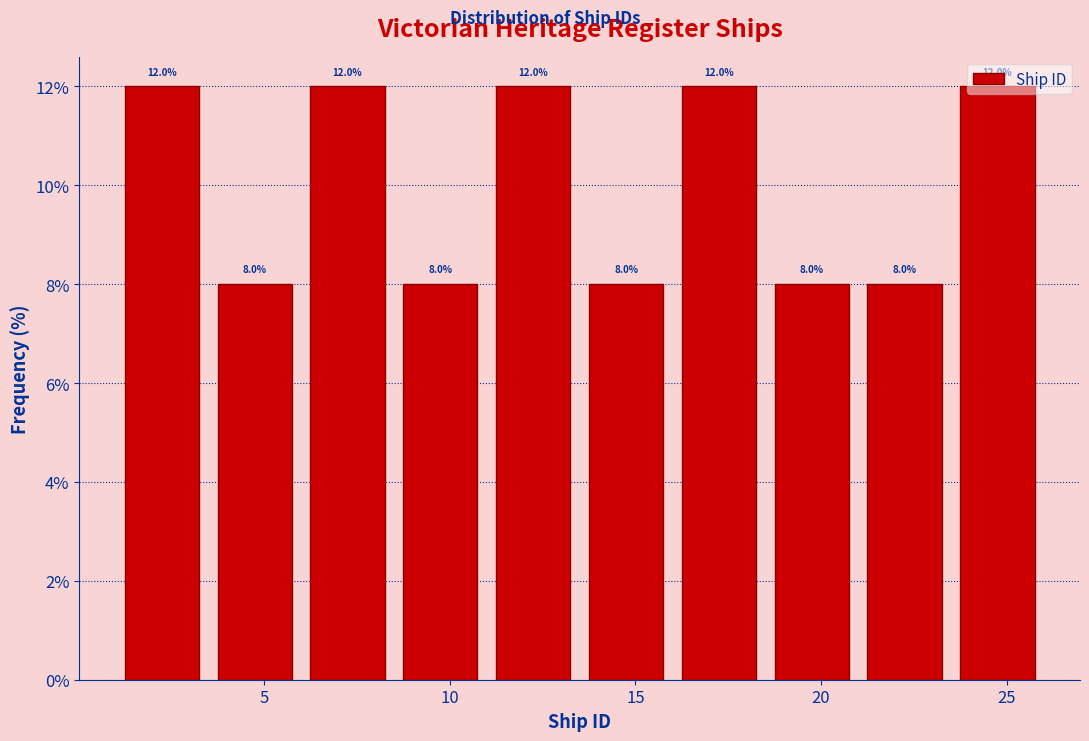

How tall is the bar that spans 3.5 to 6.0 on the x-axis?

8.0